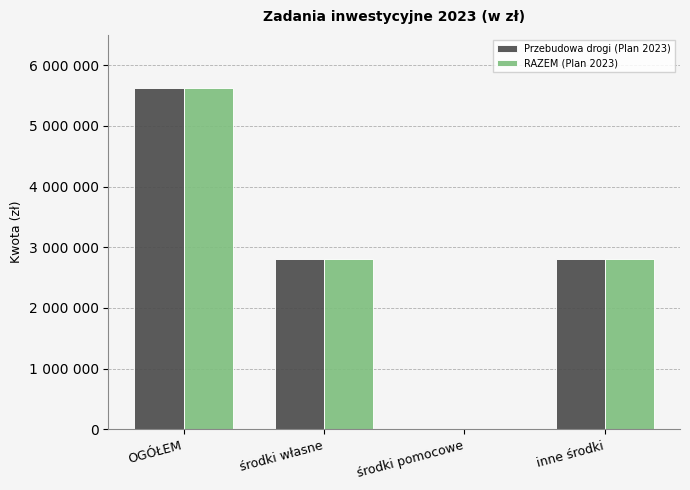

Rank the categories by Przebudowa drogi (Plan 2023) value from highest to lowest.

OGÓŁEM, inne środki, środki własne, środki pomocowe